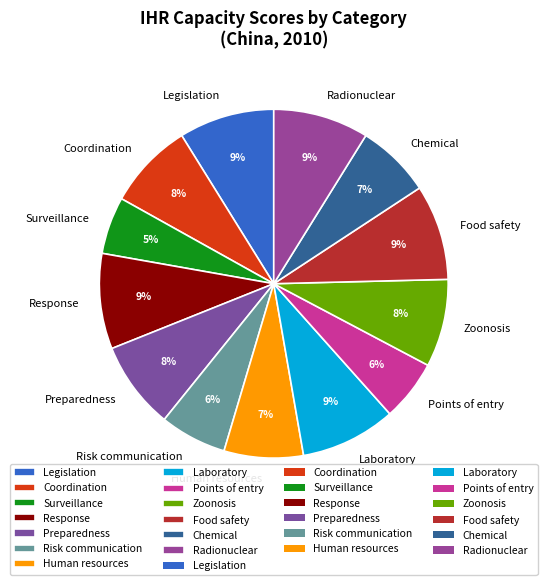

What percentage is the Points of entry slice, to the nearest percent?

6%